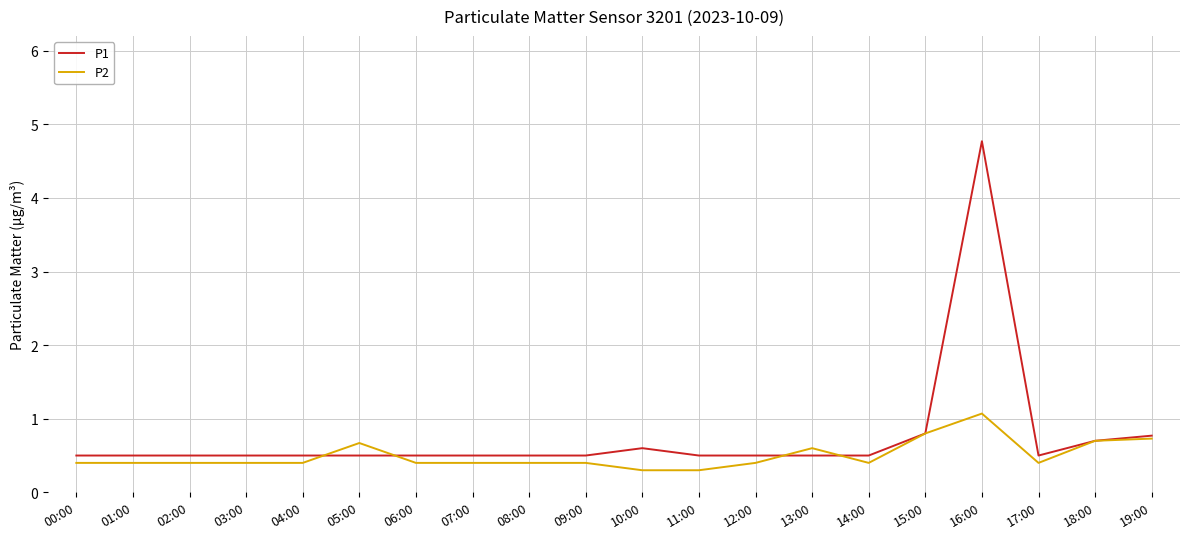

Rank the series by their maximum value, from highest to lowest.

P1, P2